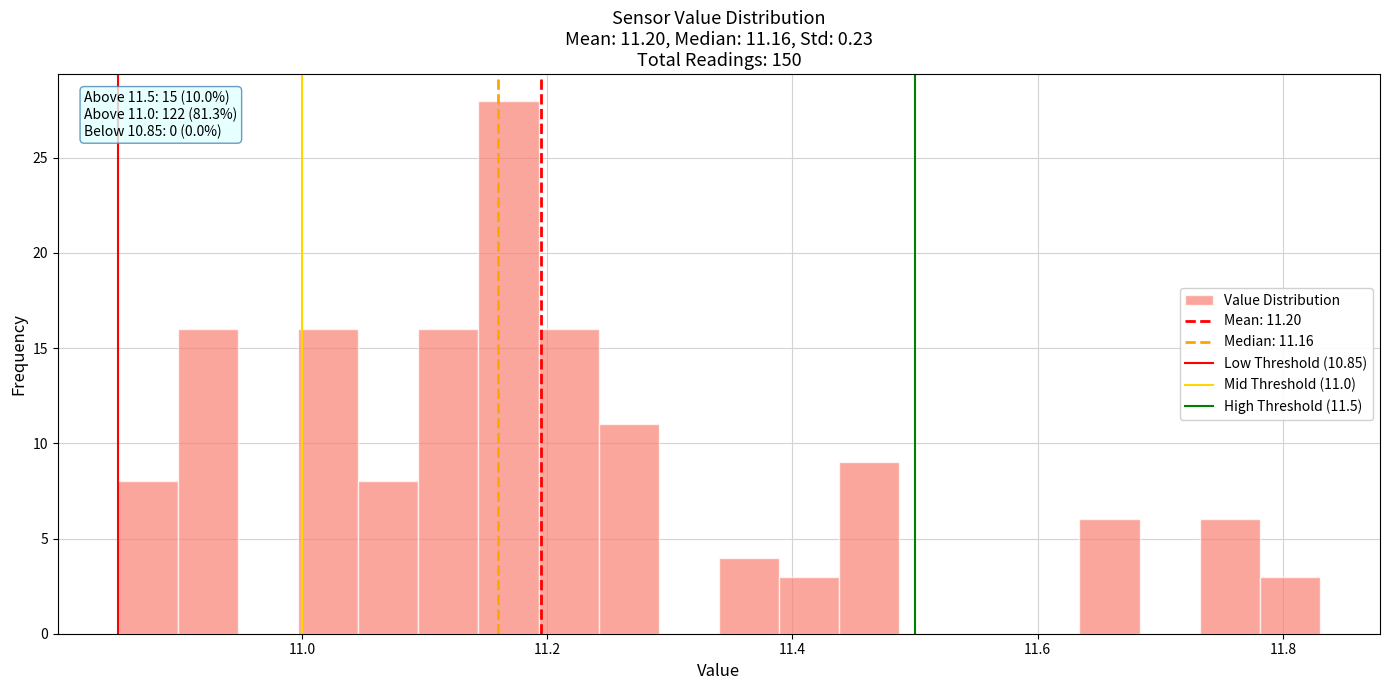

Around what value on the x-axis is the tallest bar? Give the approximate position of its centre, as read against the axis.

11.16